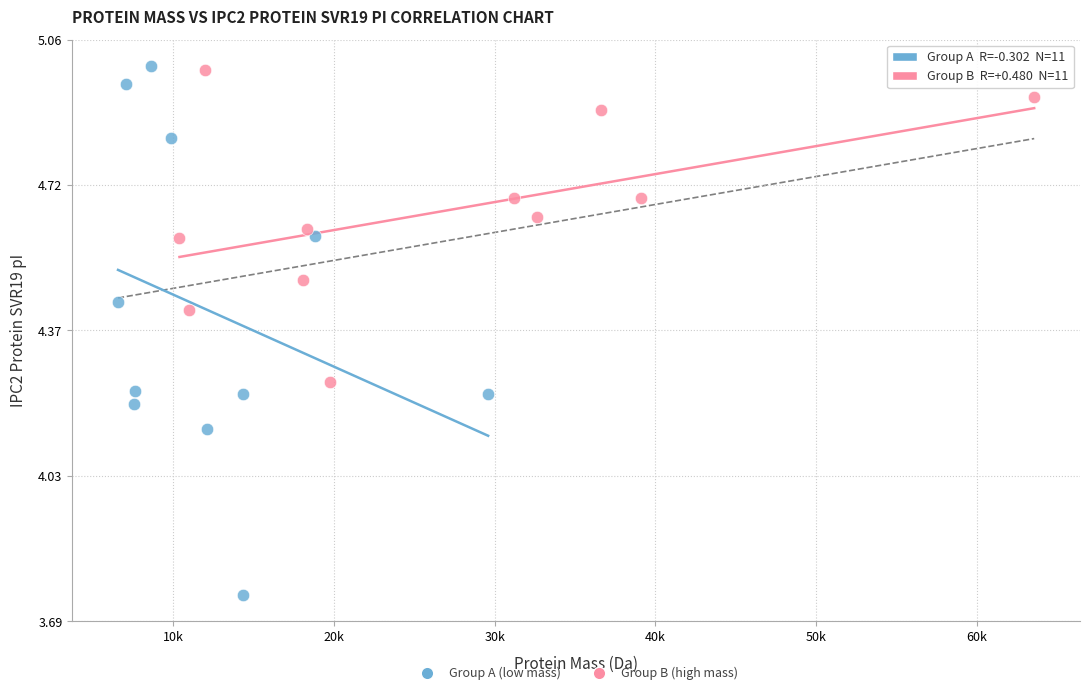

What are all the series names shown in the legend?

Group A (low mass), Group B (high mass)